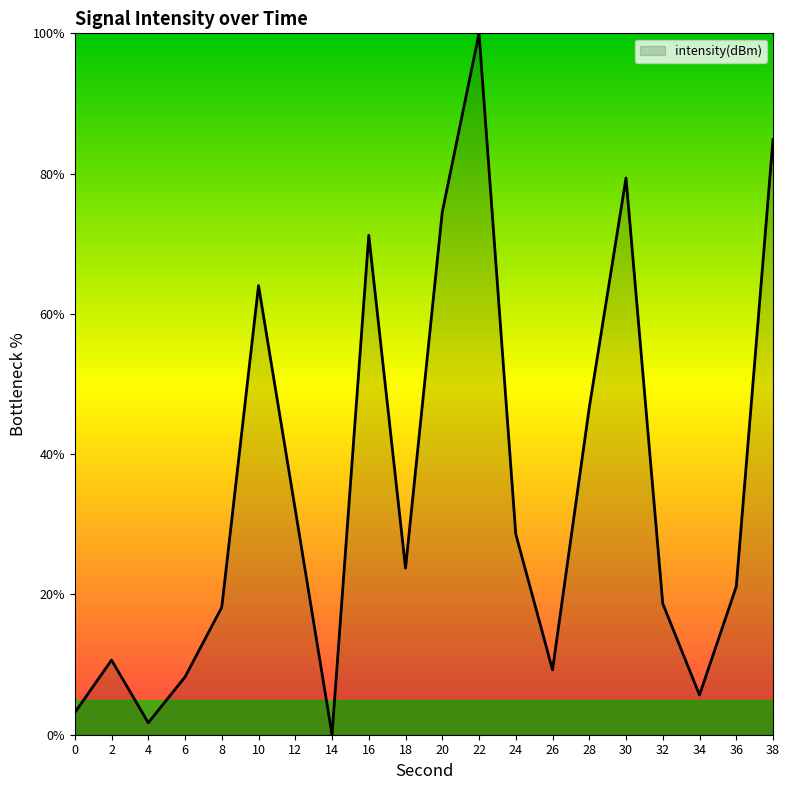

The chart shows a value of 26.6 at 32. True or false?

False